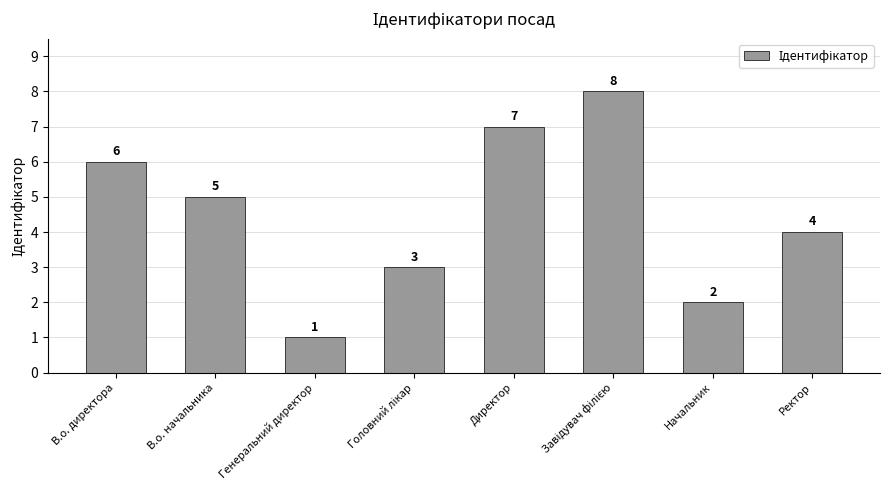

What is the sum of the values at В.о. директора and В.о. начальника?

11